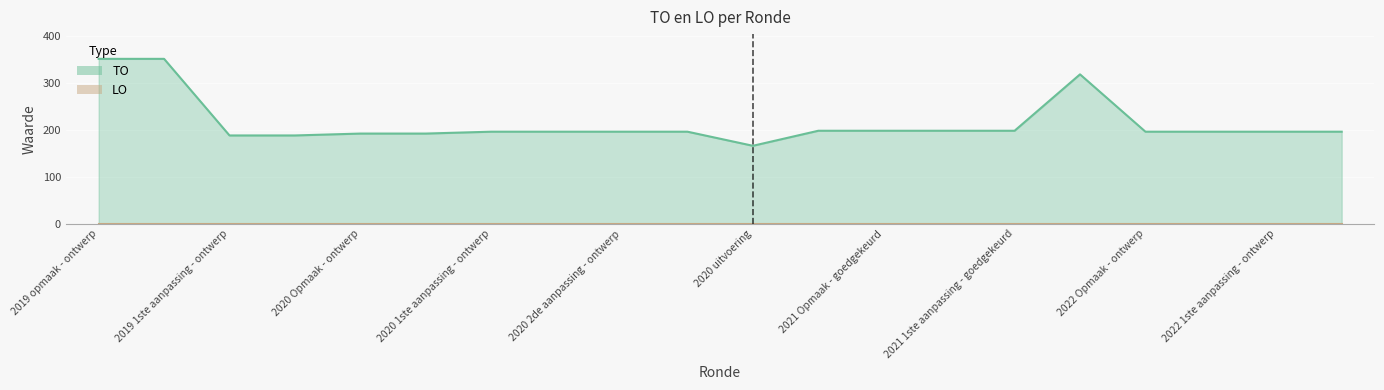

What is the ratio of the value at 2020 2de aanpassing - ontwerp to the value at 2020 Opmaak - ontwerp?

1.0